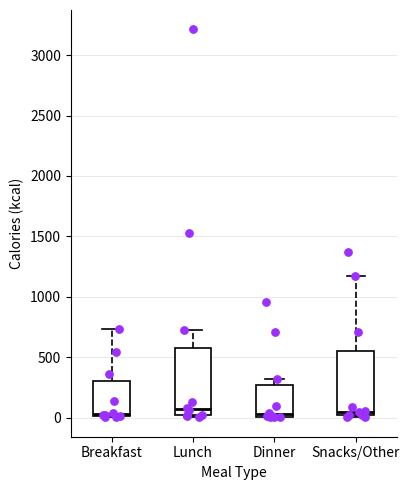

Reading left to right, read every box against the y-axis: the position of its median line, the range the box covers, and the ends of its whiskers. The values are not printed on the chart, so give them approximately, as read against the axis.

Breakfast: median 50, box 0 to 300, whiskers 0 to 750
Lunch: median 50, box 0 to 600, whiskers 0 to 750
Dinner: median 50, box 0 to 250, whiskers 0 to 300
Snacks/Other: median 50, box 0 to 550, whiskers 0 (just below the box's lower edge) to 1150